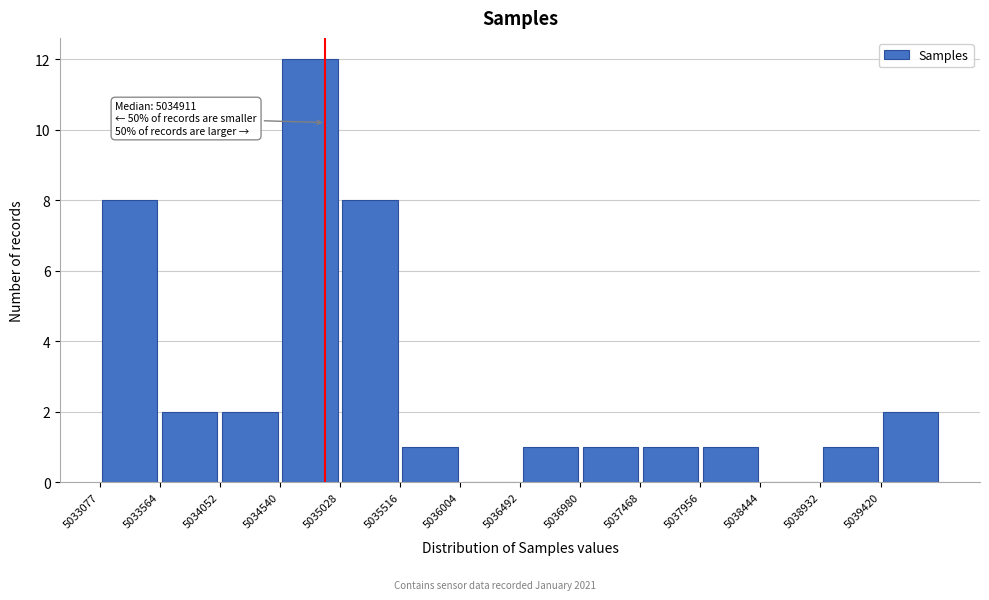

Over which range of the x-axis is the bar tallest?

5034550 to 5035050